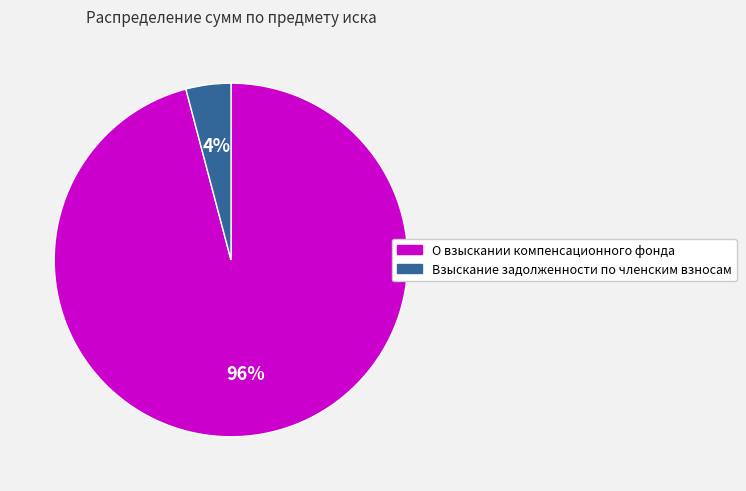

Do О взыскании компенсационного фонда and Взыскание задолженности по членским взносам together represent more than half of the pie?

Yes